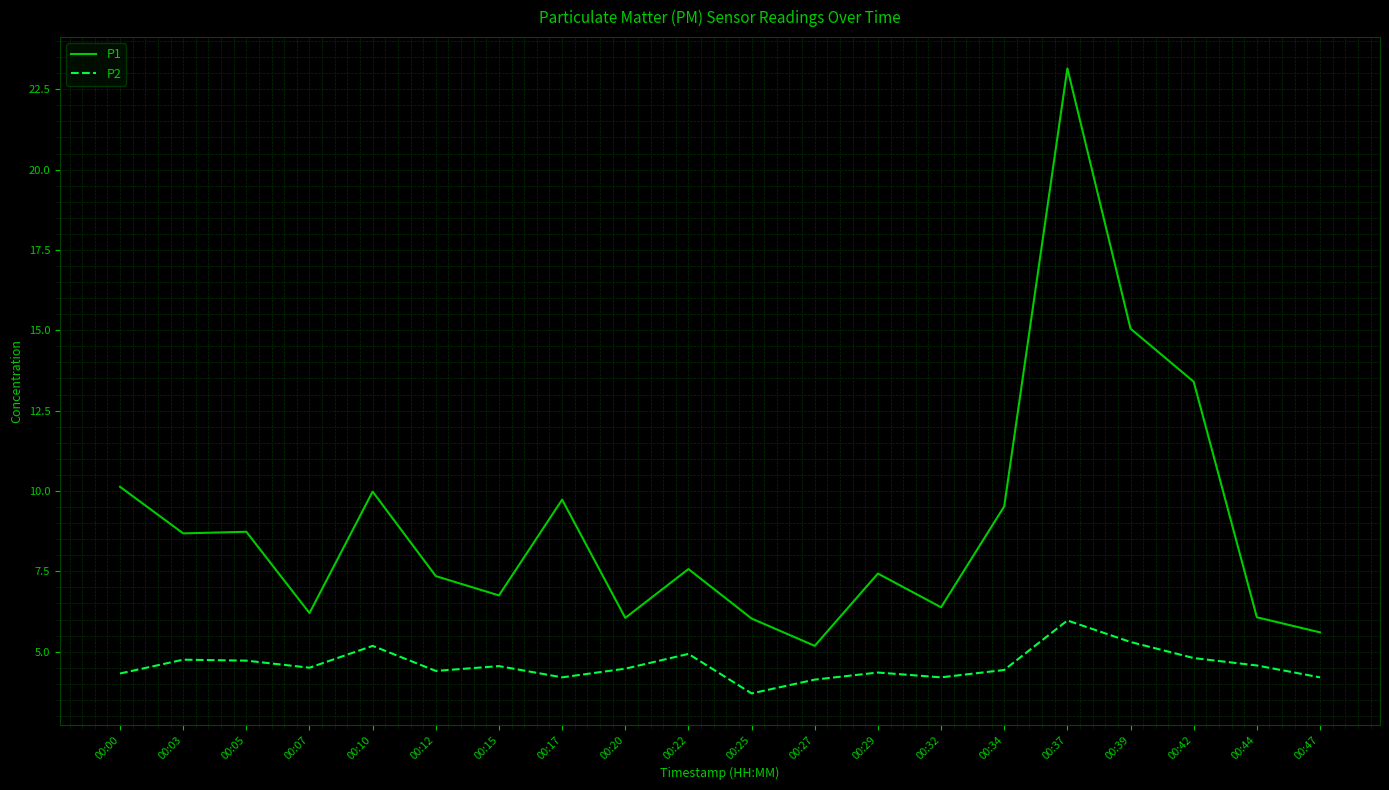

What is the difference between the maximum and minimum values in the P2 series?

2.3